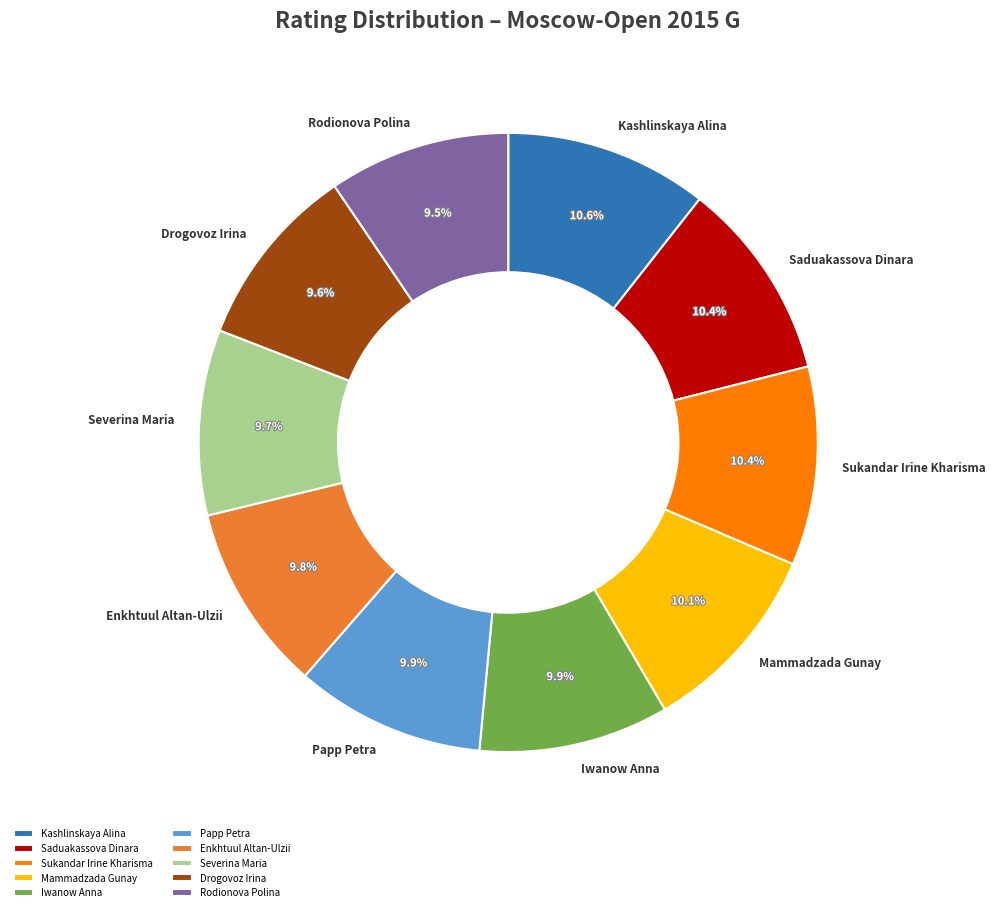

Approximately how many times larger is the value at Saduakassova Dinara compared to Drogovoz Irina?

1.1